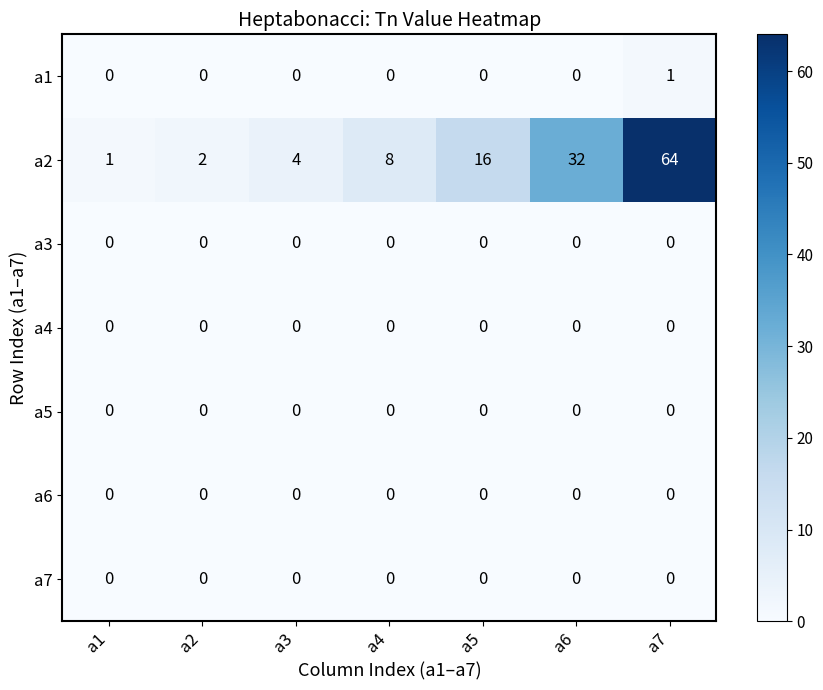

What is the spread (max minus min) of values at a5?

16